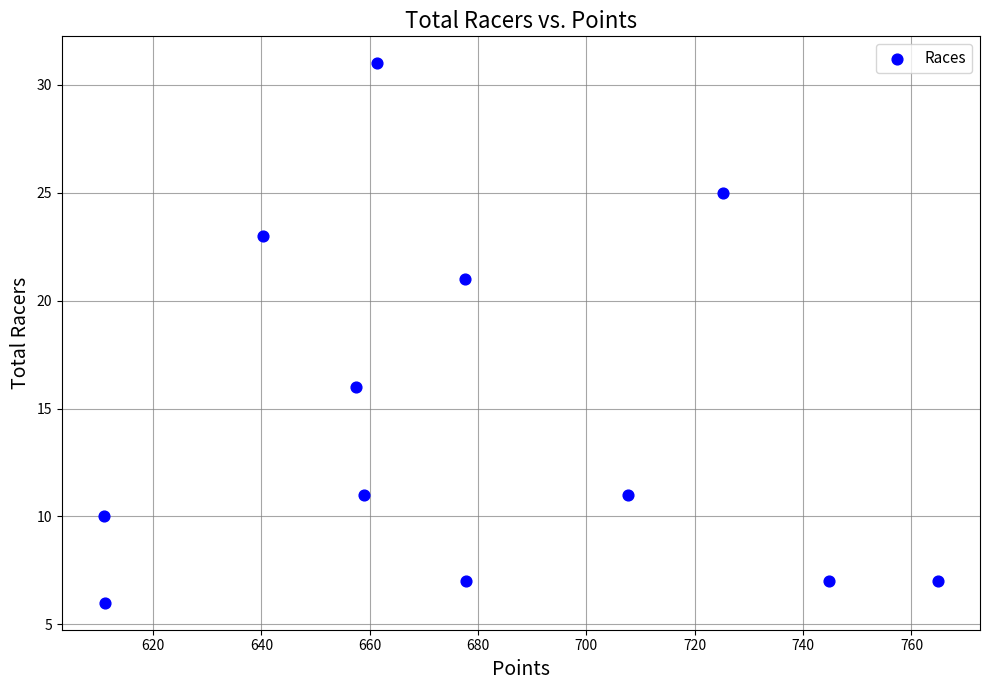

What is the average Y value?

15